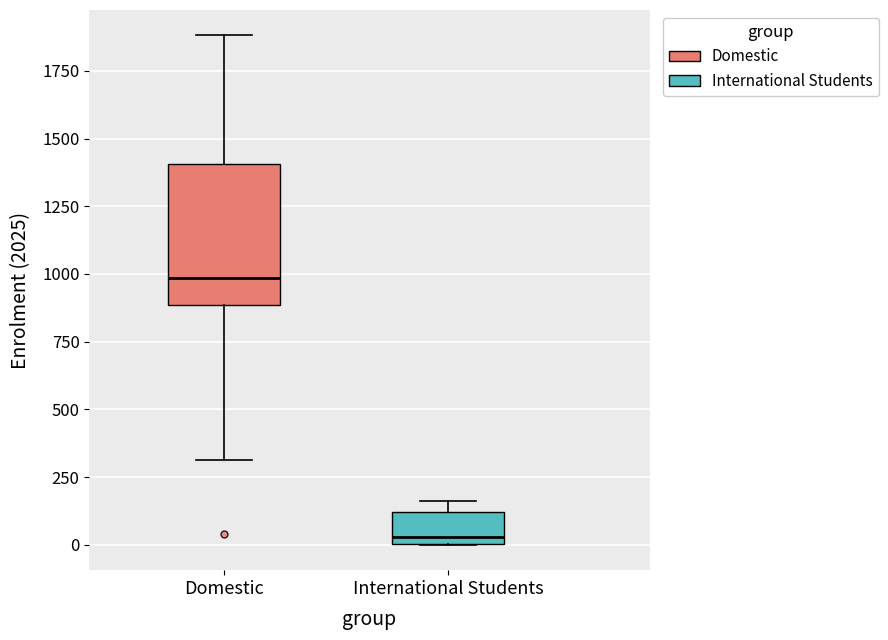

Reading left to right, transcribe this box plot: for each box, give where its median line is, the range the box spans, and where its two whiskers end, as read against the y-axis. The values are not printed on the chart, so give them approximately, as read against the axis.

Domestic: median 1000, box 900 to 1400, whiskers 300 to 1900
International Students: median 50, box 0 to 100, whiskers 0 to 150